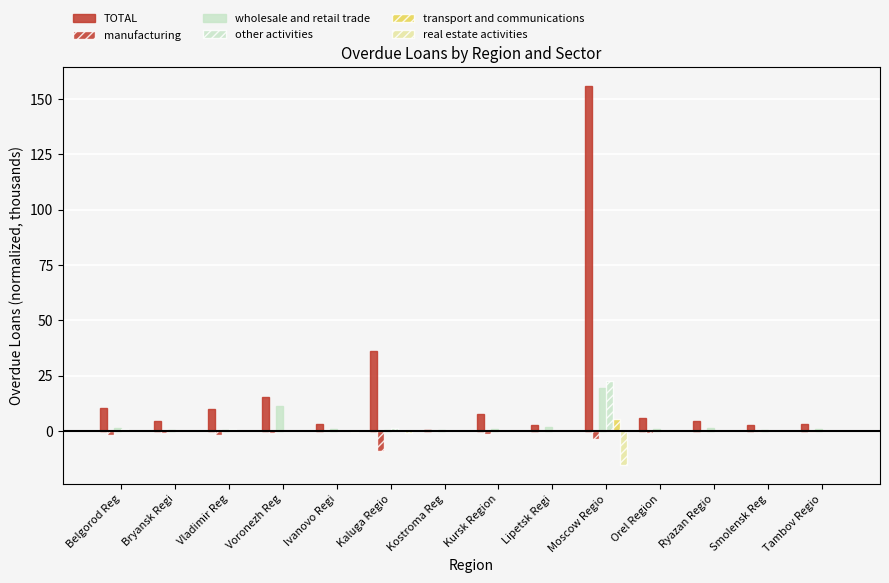

How many series are shown in this chart?

6